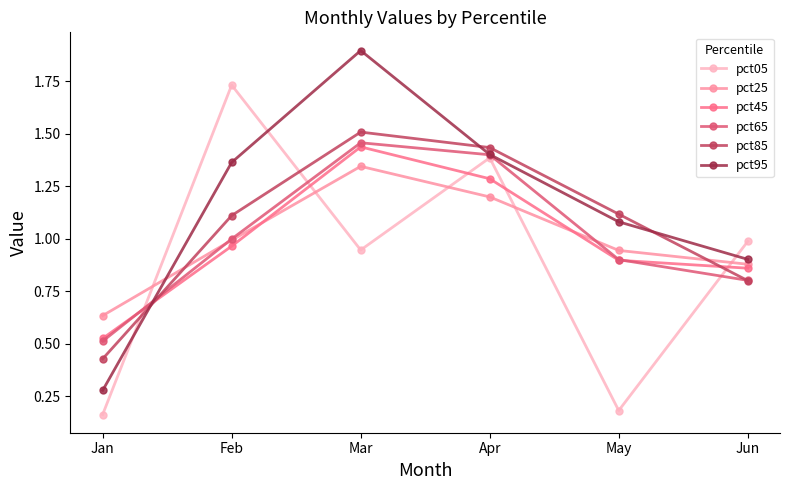

At which category is the sum across all series the highest?

Mar